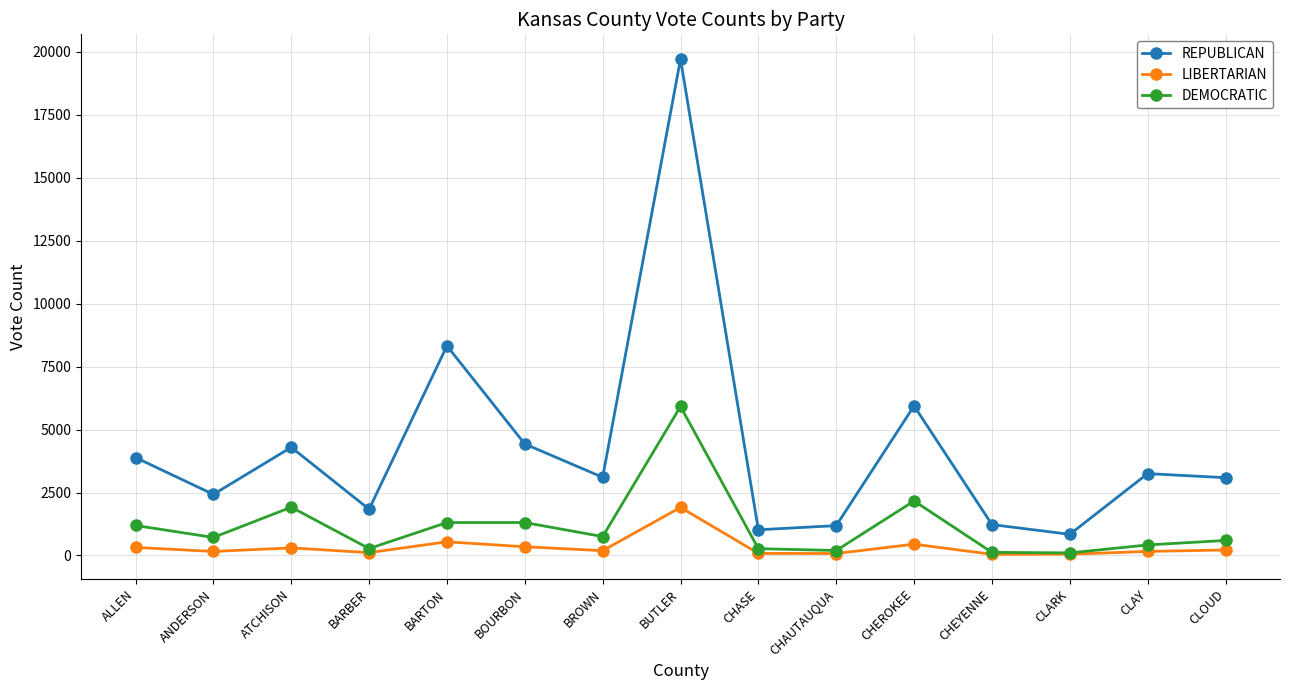

Which series changed the most between BARBER and CLAY?

REPUBLICAN